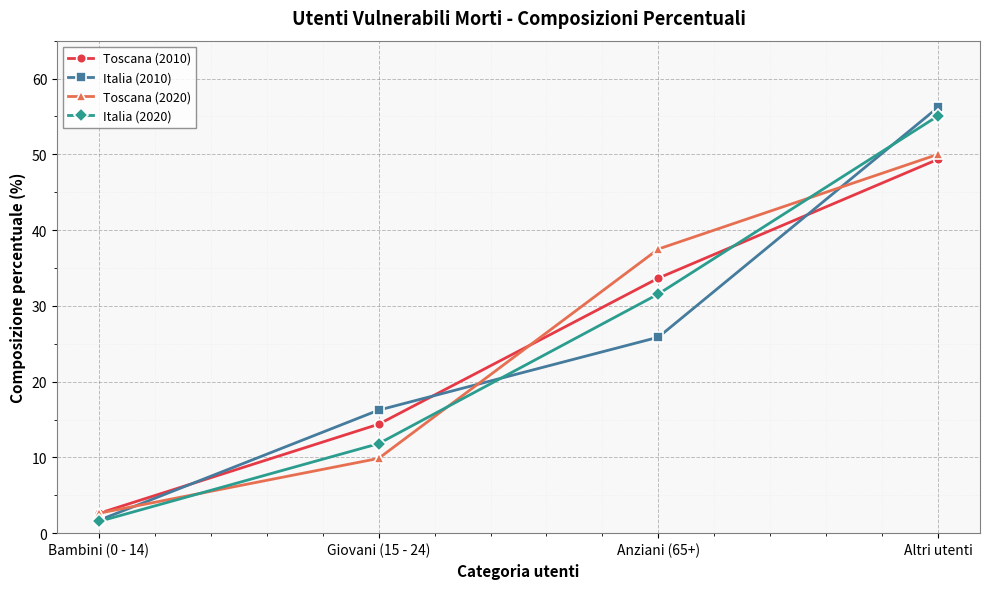

What is the total value across all series at Giovani (15 - 24)?

52.3